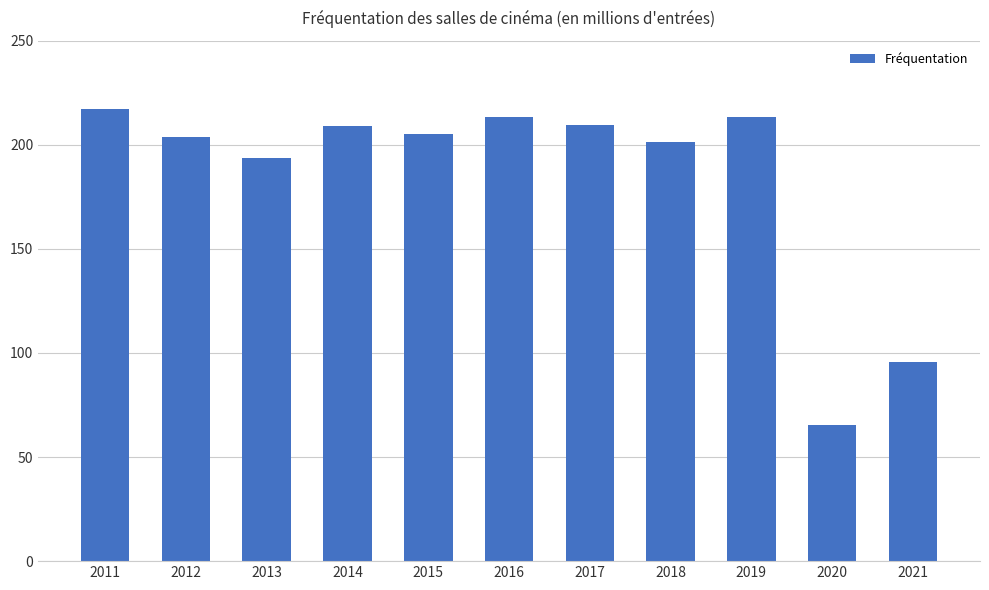

Which has a higher value, 2017 or 2018?

2017